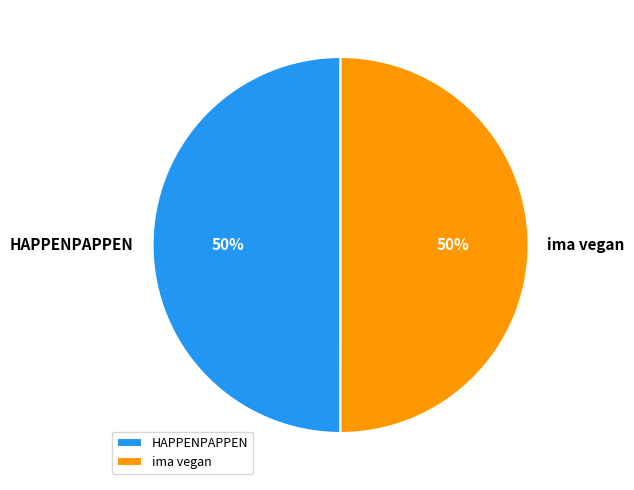

To the nearest percent, what is the average slice percentage?

50%